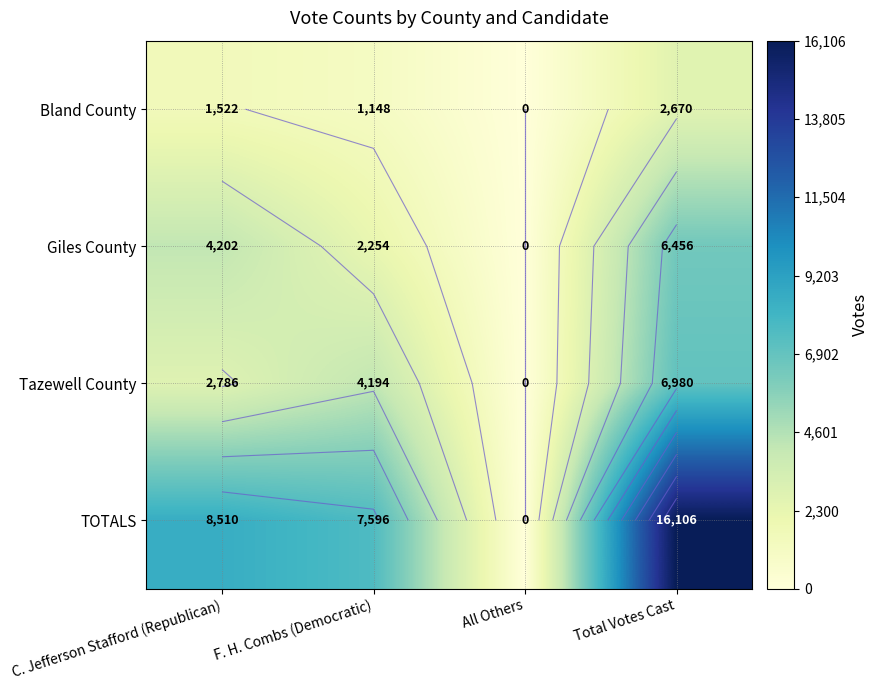

How many series are shown in this chart?

4